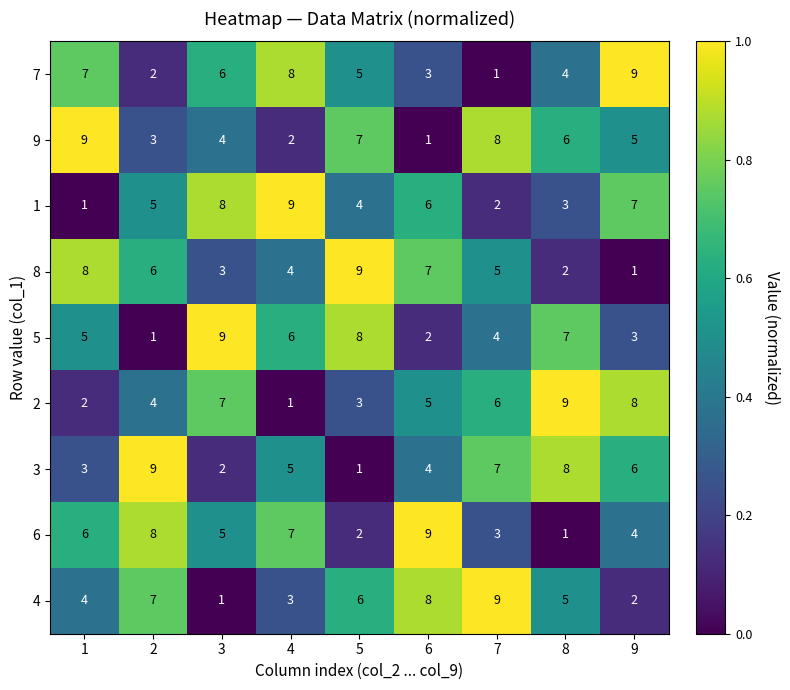

Rank the categories by 1 value from highest to lowest.

4, 3, 9, 6, 2, 5, 8, 7, 1